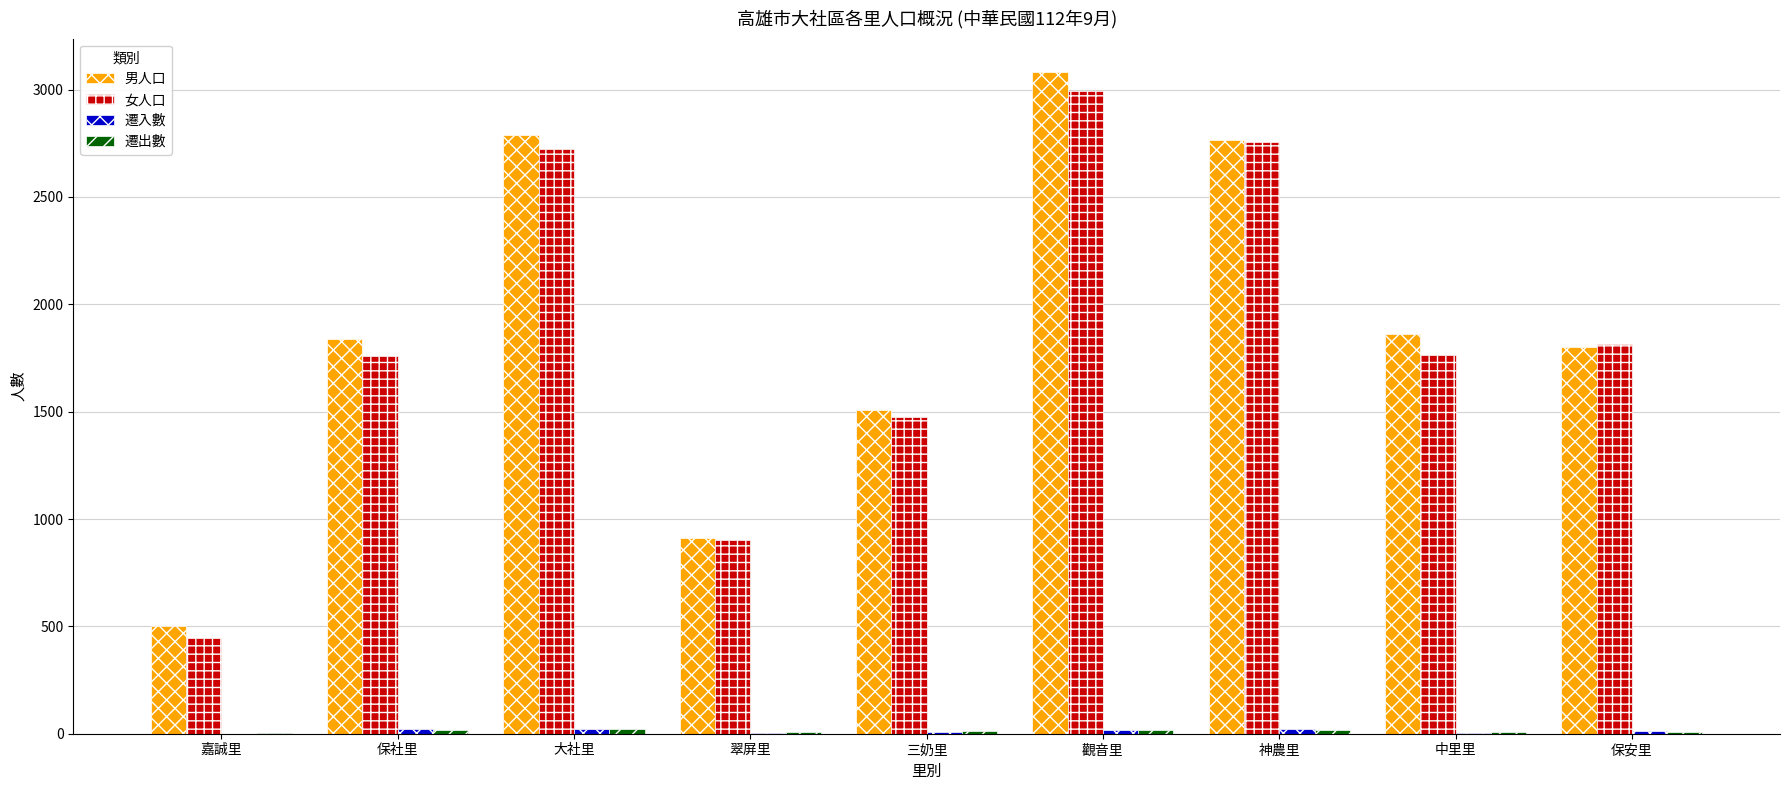

Which series has the largest total across all categories?

男人口